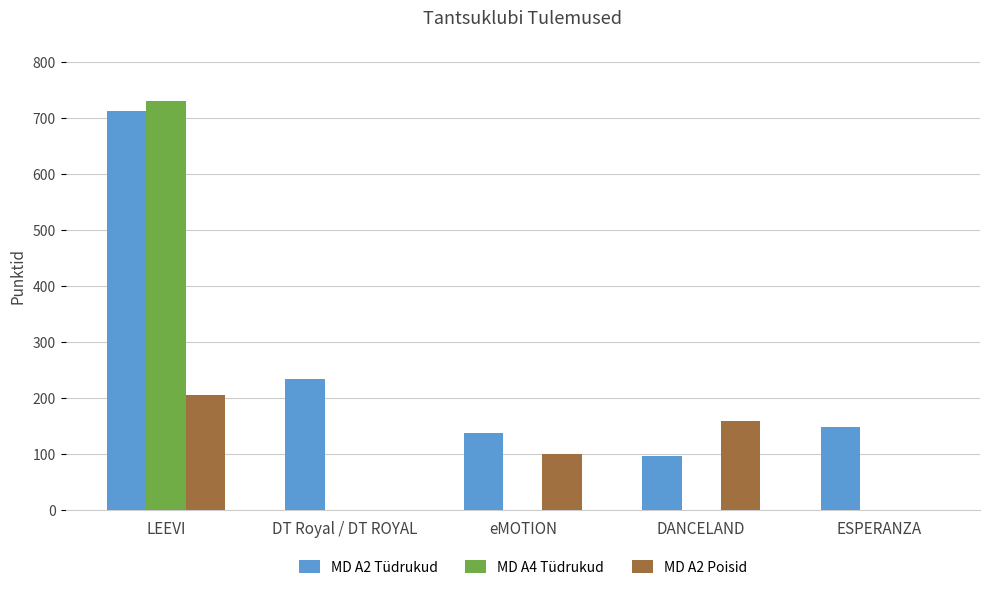

Between LEEVI and ESPERANZA, which series saw the biggest shift?

MD A4 Tüdrukud